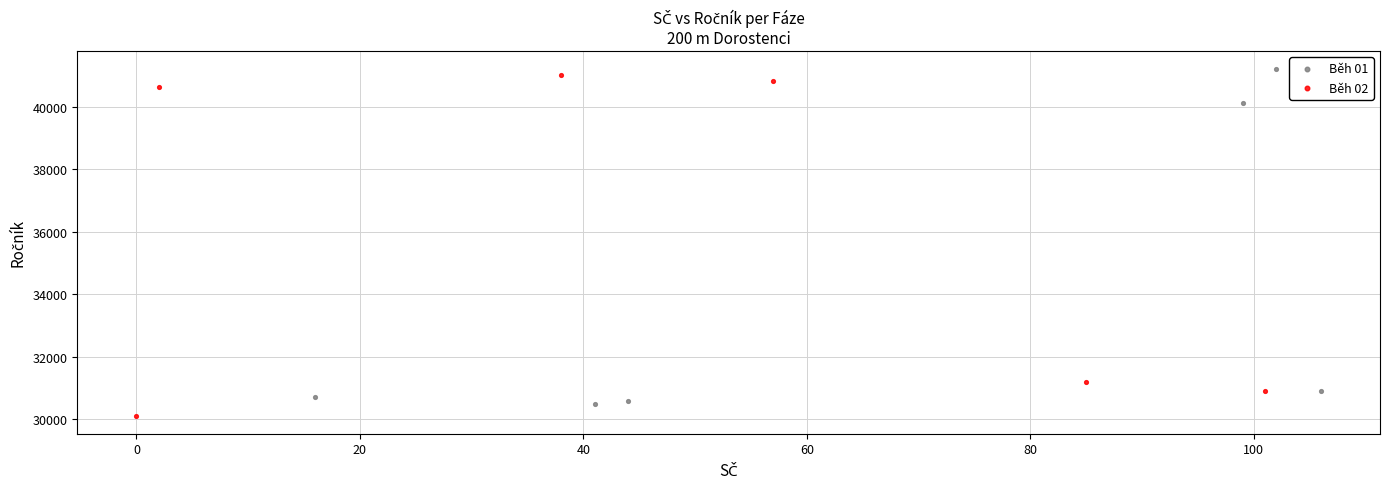

What are all the series names shown in the legend?

Běh 01, Běh 02